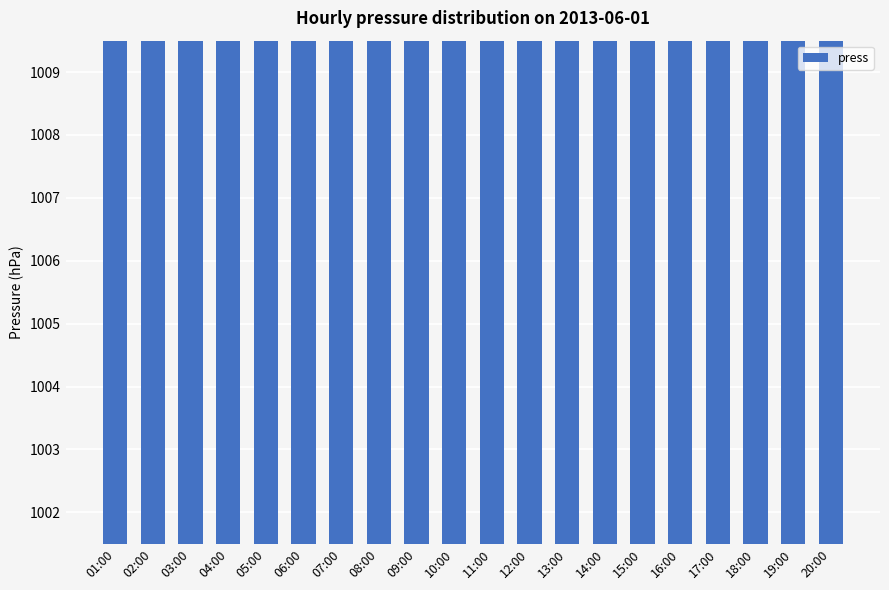

The chart shows a value of 225.1 at 02:00. True or false?

False